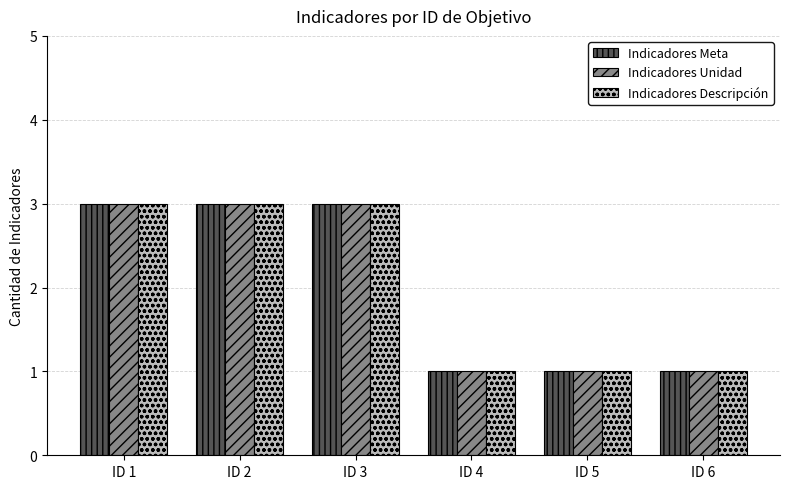

Is the value of Indicadores Meta at ID 3 greater than the value of Indicadores Unidad at ID 5?

Yes